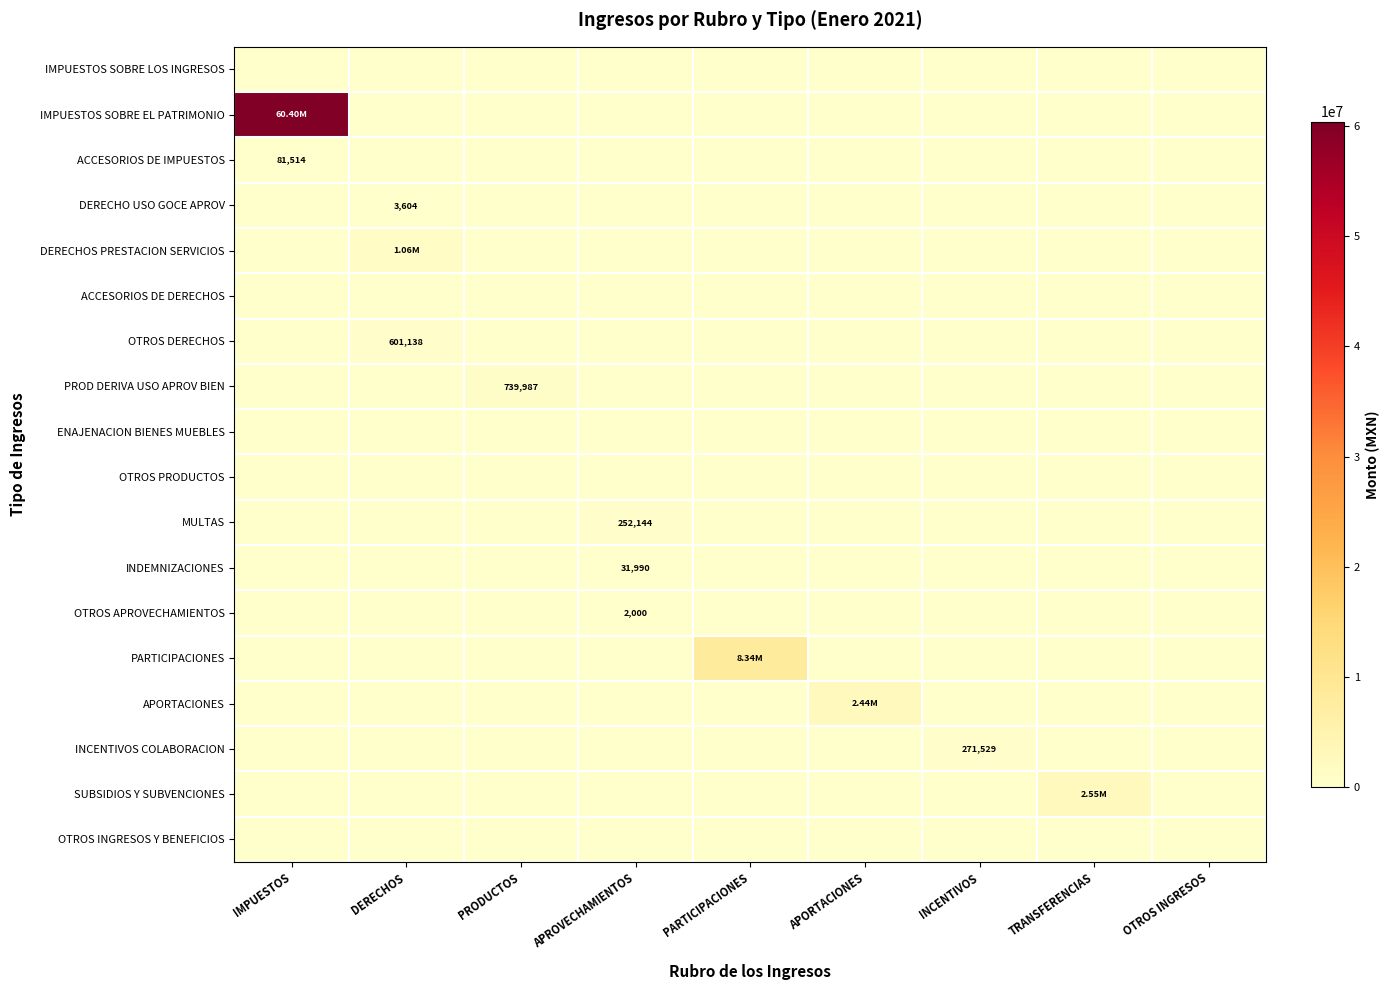

Is the value of APORTACIONES at PRODUCTOS greater than the value of OTROS DERECHOS at IMPUESTOS?

No